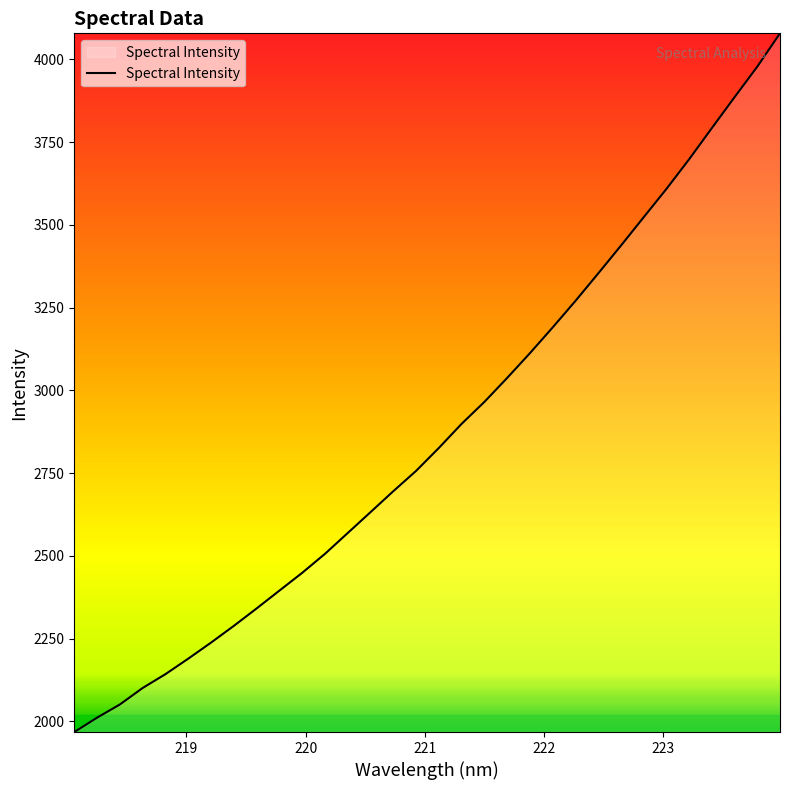

Count the number of values greater than 2825.

16